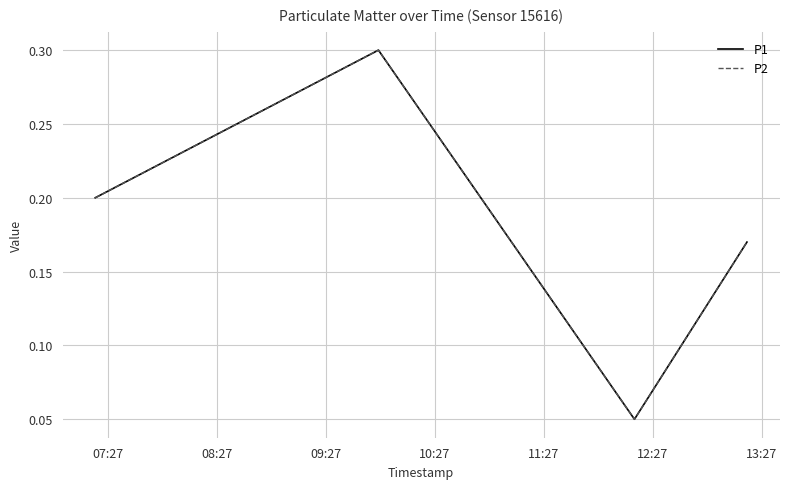

Does the chart display data point markers on the line(s)?

No